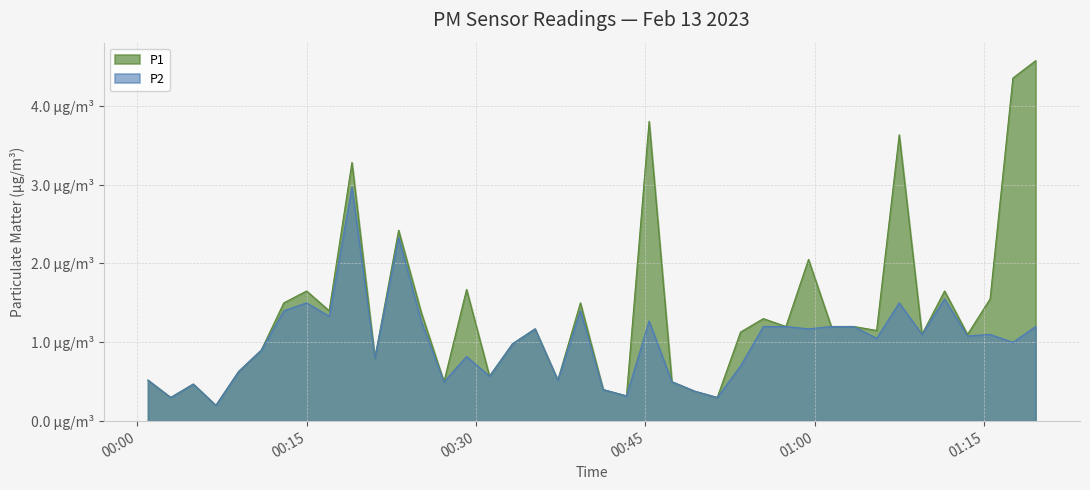

How many lines are shown in the chart?

2